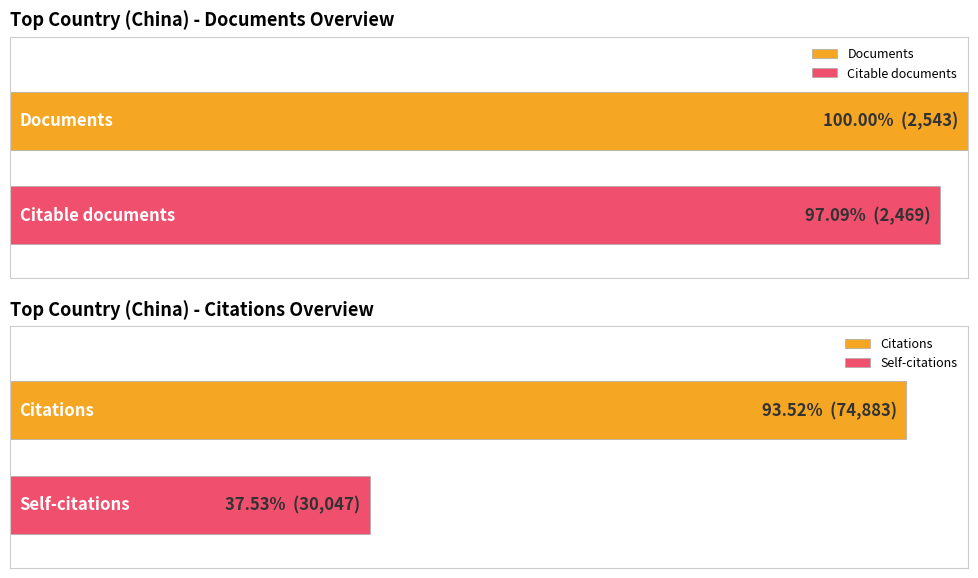

What value does the Documents series have at China, to the nearest 50?

2550